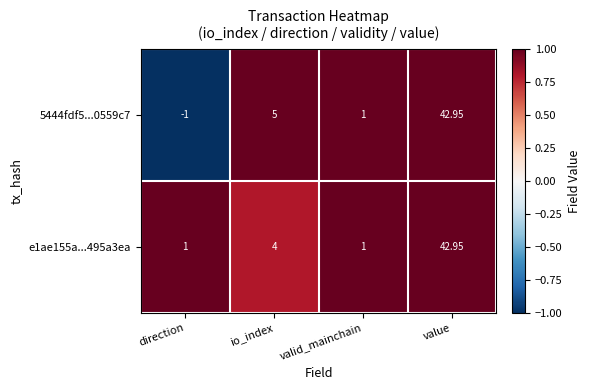

Which category has the highest value across all series?

value